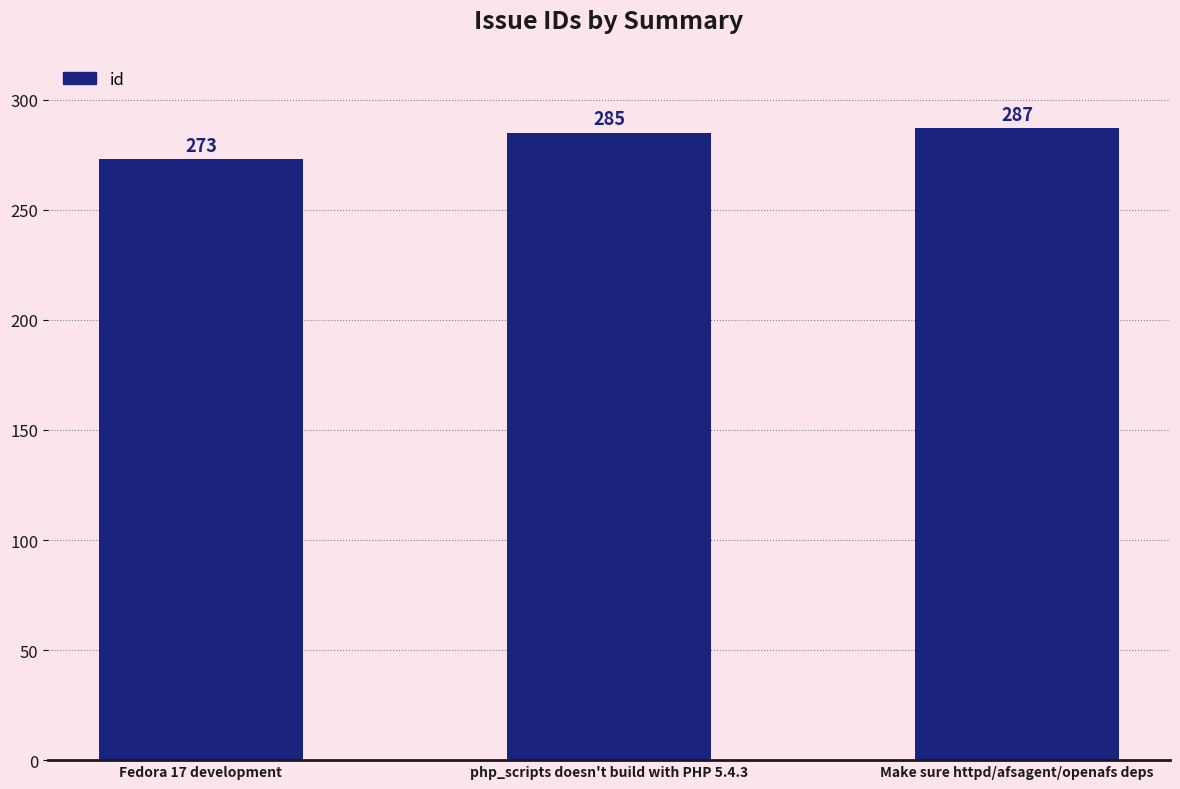

Reading left to right, what are all the values shown in this chart?

Fedora 17 development=273	php_scripts doesn't build with PHP 5.4.3=285	Make sure httpd/afsagent/openafs deps=287